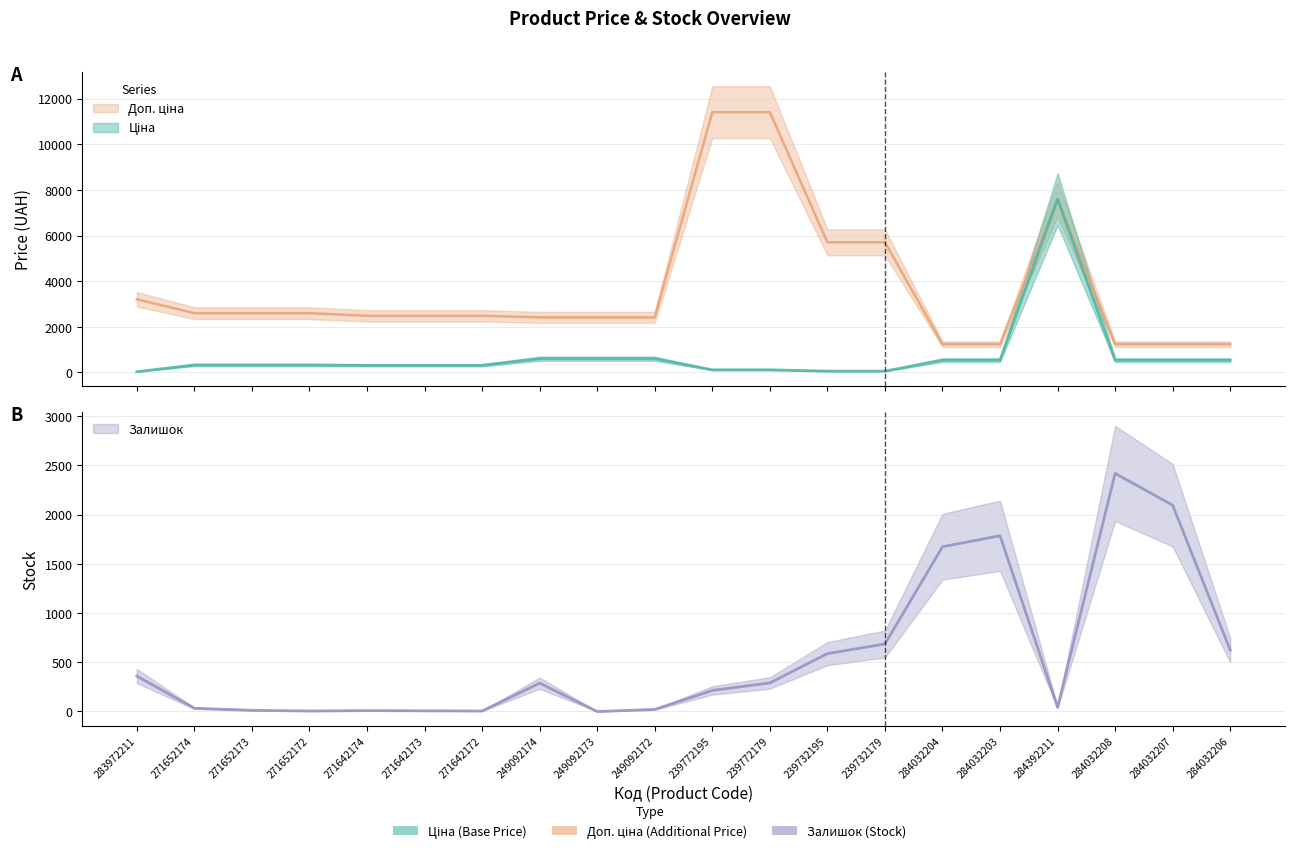

Reading left to right, transcribe all the data shown in this chart.

Ціна: 283972211=32.0	271652174=324.8	271652173=324.8	271652172=324.8	271642174=310.3	271642173=310.3	271642172=310.3	249092174=603.7	249092173=603.7	249092172=603.7	239772195=114.1	239772179=114.1	239732195=57.0	239732179=57.0	284032204=539.0	284032203=539.0	284392211=7596.5	284032208=539.0	284032207=539.0	284032206=539.0
Доп. ціна: 283972211=3205.0	271652174=2598.3	271652173=2598.3	271652172=2598.3	271642174=2482.4	271642173=2482.4	271642172=2482.4	249092174=2414.8	249092173=2414.8	249092172=2414.8	239772195=11410.0	239772179=11410.0	239732195=5705.0	239732179=5705.0	284032204=1235.4	284032203=1235.4	284392211=7596.5	284032208=1235.4	284032207=1235.4	284032206=1235.4
Залишок: 283972211=360.0	271652174=33.0	271652173=12.0	271652172=5.0	271642174=9.0	271642173=7.0	271642172=5.0	249092174=288.0	249092173=0.0	249092172=21.0	239772195=214.0	239772179=290.0	239732195=588.0	239732179=686.0	284032204=1674.0	284032203=1786.0	284392211=43.0	284032208=2419.0	284032207=2096.0	284032206=624.0